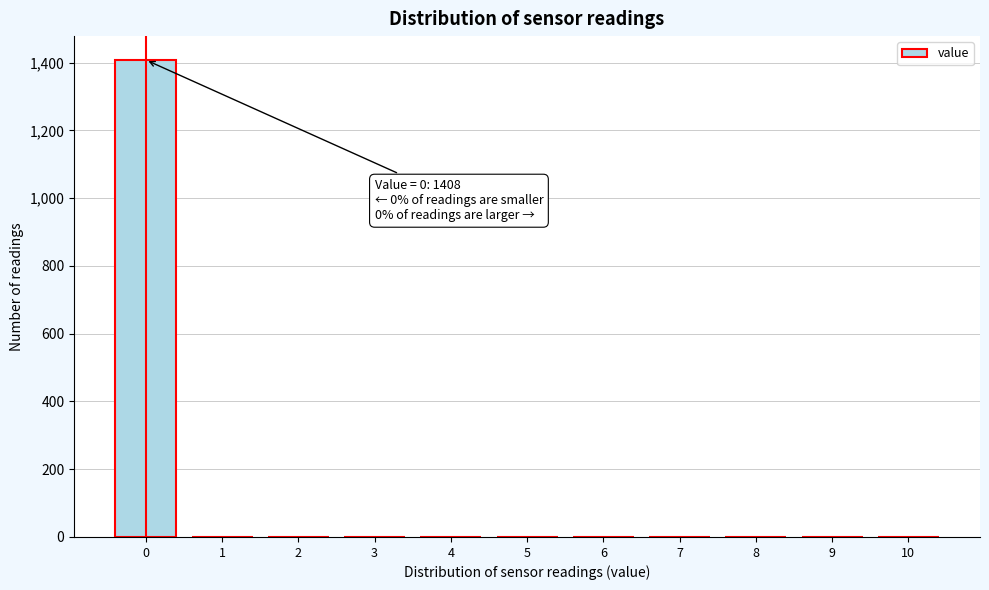

Over which range of the x-axis is the bar tallest?

-0.5 to 0.5